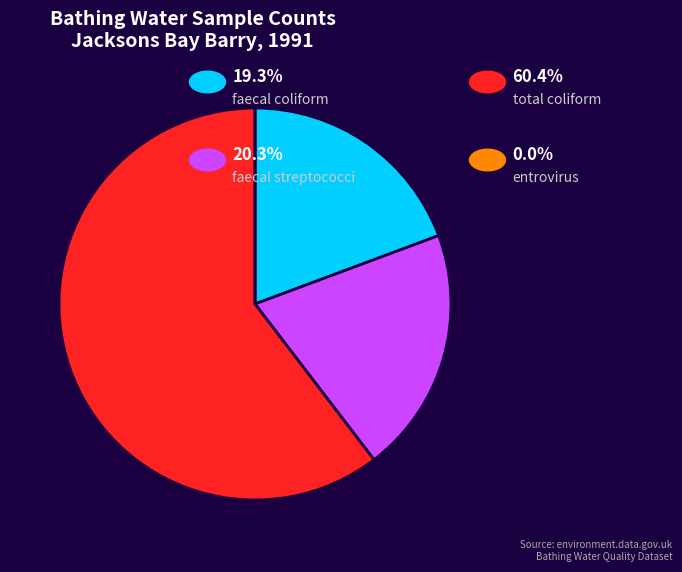

Is there a majority slice in this chart?

Yes